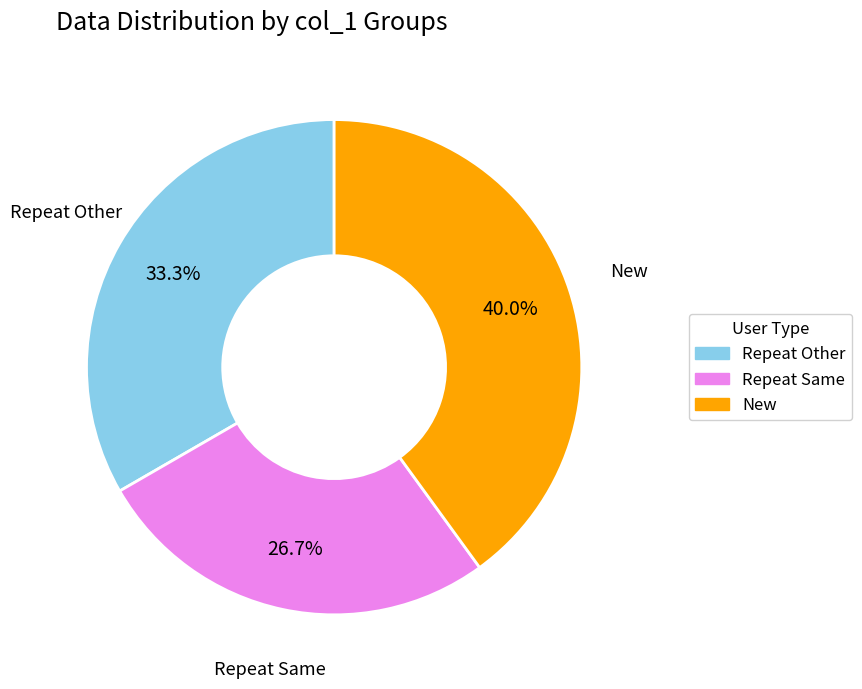

Does any single category account for the majority?

No